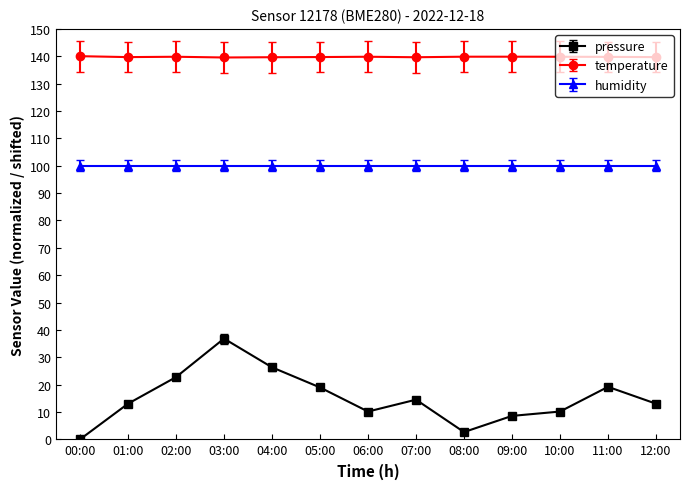

What is the lowest value of the temperature series?

139.6